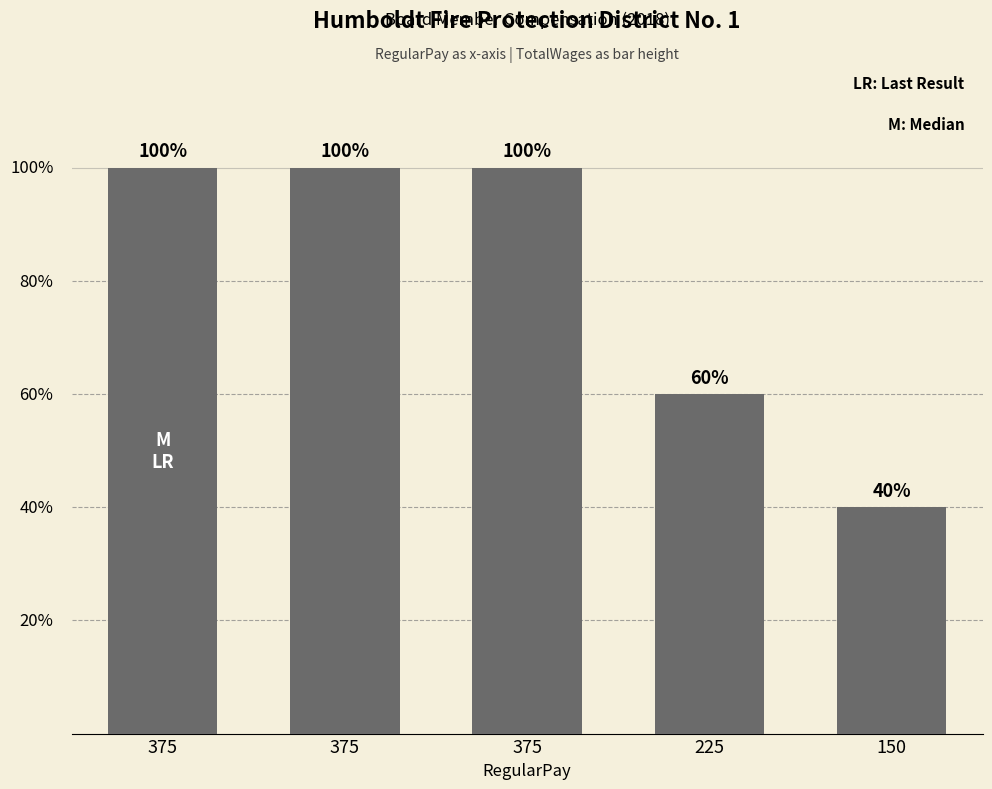

Are the bars horizontal?

No